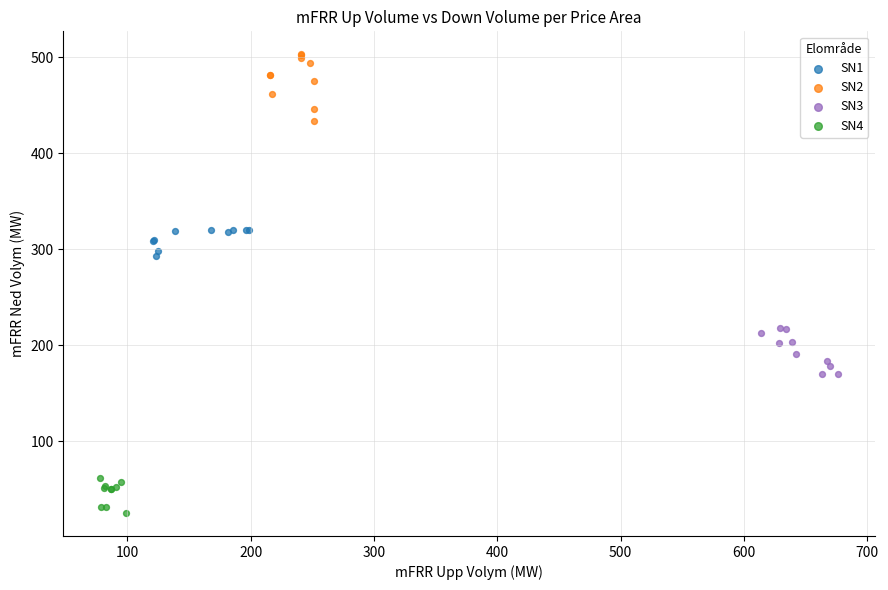

Which series reaches the minimum Y coordinate?

SN4